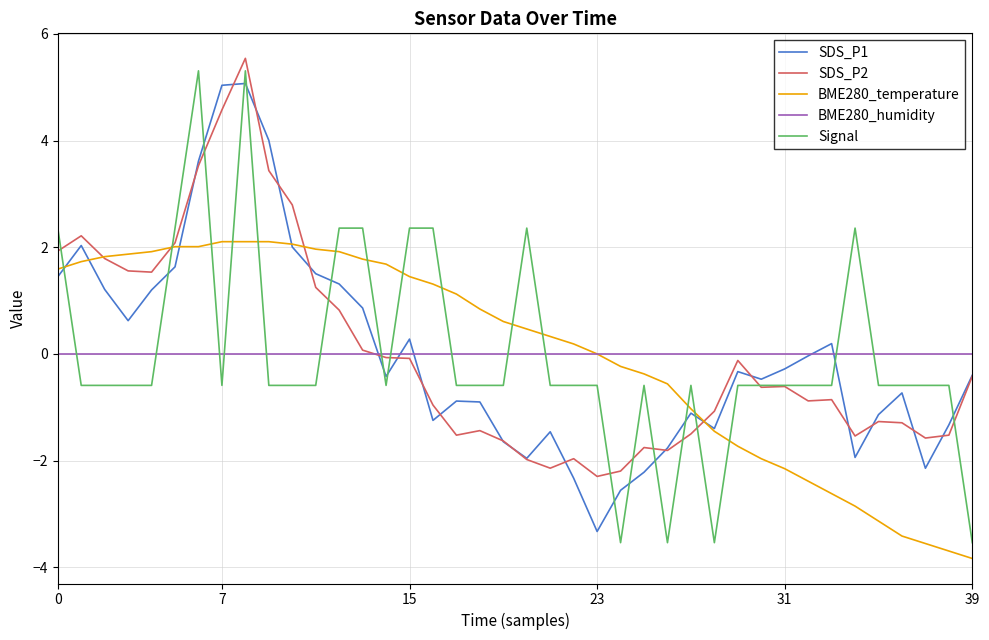

What is the difference between the maximum and minimum values in the SDS_P2 series?

7.8